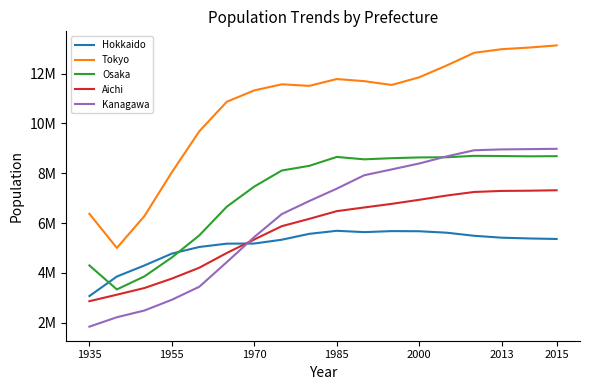

What is the greatest value displayed?

13131172